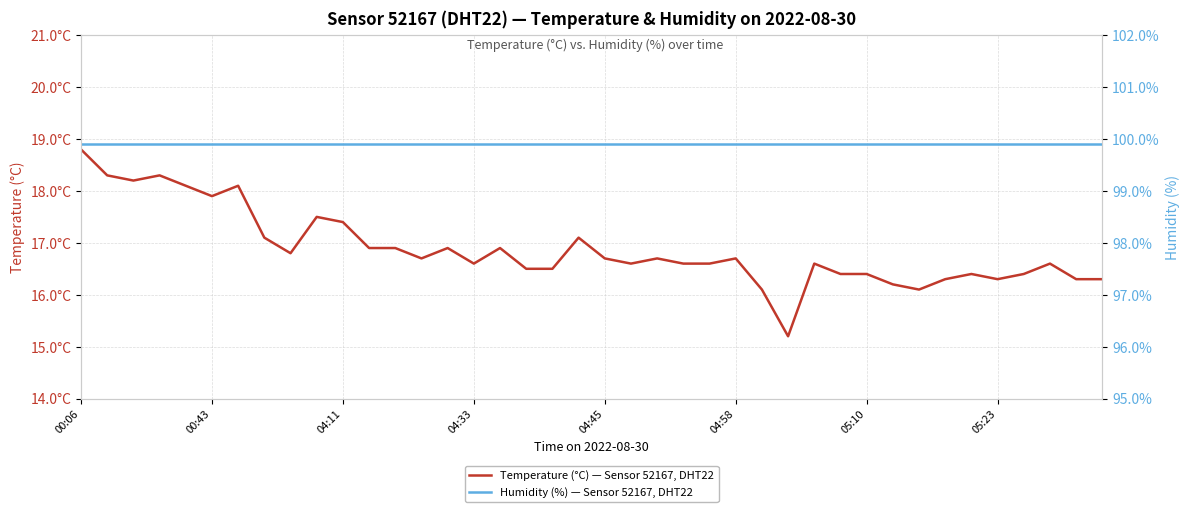

Does the chart have visible grid lines?

Yes